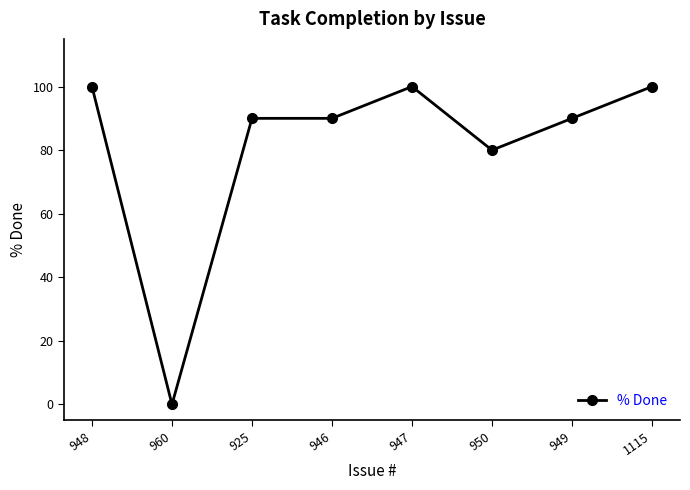

Reading left to right, transcribe all the data shown in this chart.

948=100	960=0	925=90	946=90	947=100	950=80	949=90	1115=100